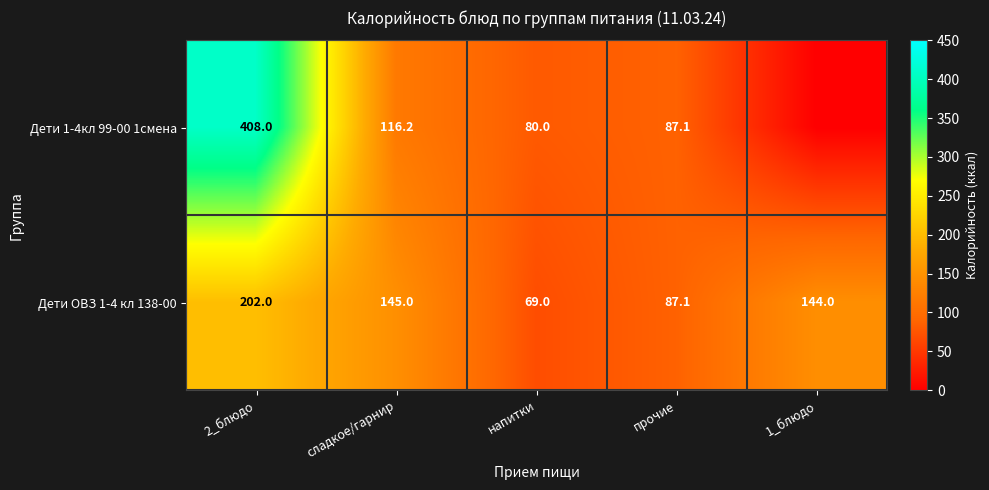

Is it true that Дети 1-4кл 99-00 1смена equals 116.2 at сладкое/гарнир?

True